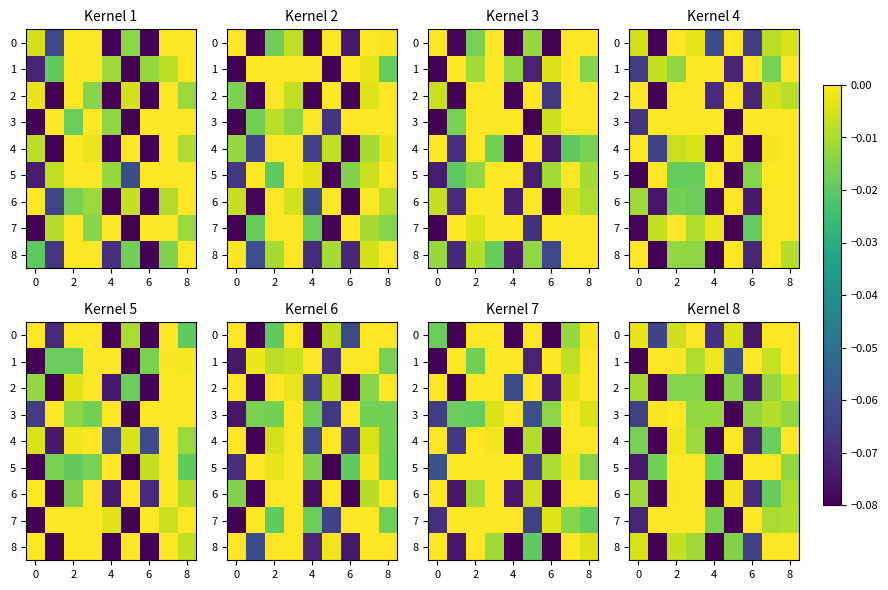

How many values in the 4 series are below 0?

7